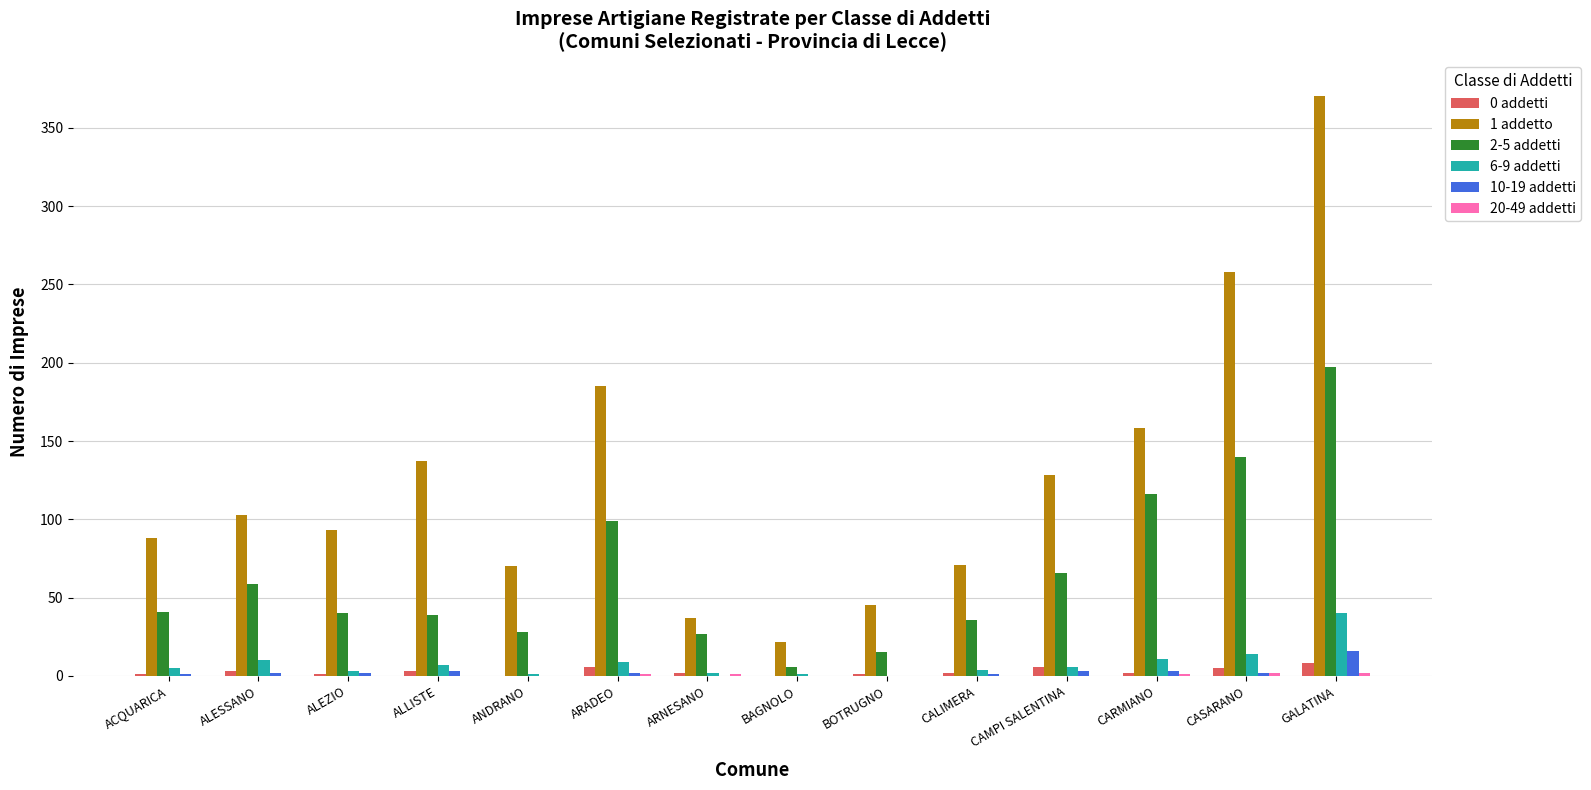

Which series has the largest total across all categories?

1 addetto